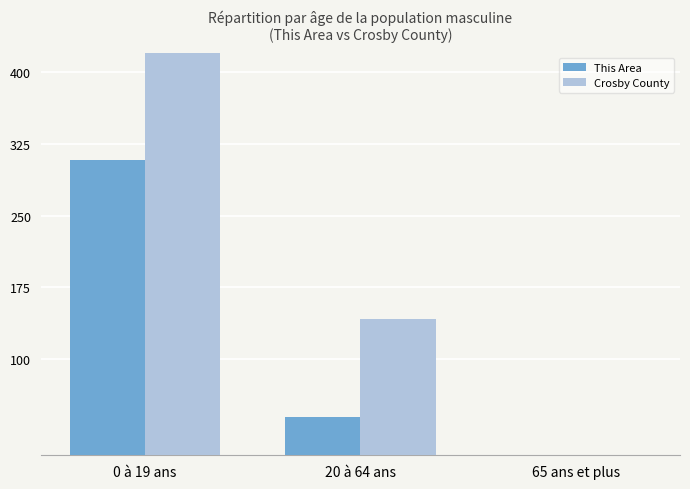

Between 0 à 19 ans and 65 ans et plus, which is larger?

0 à 19 ans